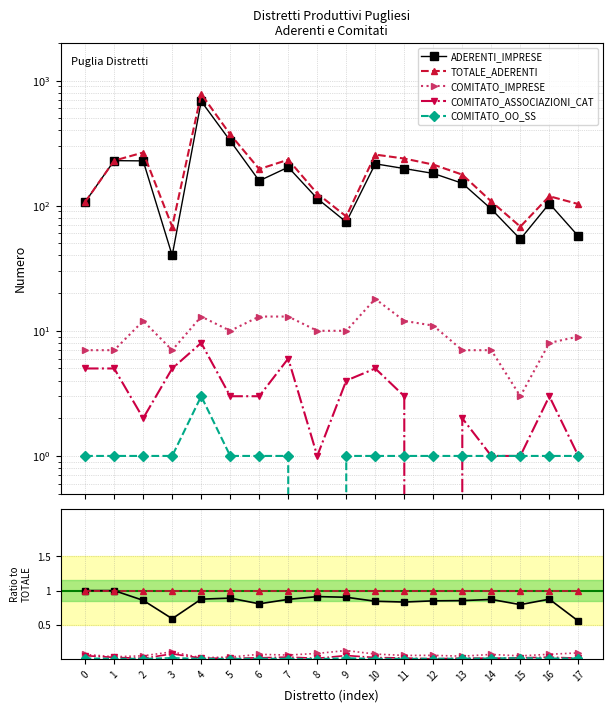

Reading left to right, extract all data points from this chart.

ADERENTI_IMPRESE: 1.0	1.0	0.9	0.6	0.9	0.9	0.8	0.9	0.9	0.9	0.8	0.8	0.8	0.9	0.9	0.8	0.9	0.6
TOTALE_ADERENTI: 1.0	1.0	1.0	1.0	1.0	1.0	1.0	1.0	1.0	1.0	1.0	1.0	1.0	1.0	1.0	1.0	1.0	1.0
COMITATO_IMPRESE: 0.1	0.0	0.0	0.1	0.0	0.0	0.1	0.1	0.1	0.1	0.1	0.1	0.1	0.0	0.1	0.0	0.1	0.1
COMITATO_ASSOCIAZIONI_CAT: 0.0	0.0	0.0	0.1	0.0	0.0	0.0	0.0	0.0	0.0	0.0	0.0	0.0	0.0	0.0	0.0	0.0	0.0
COMITATO_OO_SS: 0.0	0.0	0.0	0.0	0.0	0.0	0.0	0.0	0.0	0.0	0.0	0.0	0.0	0.0	0.0	0.0	0.0	0.0